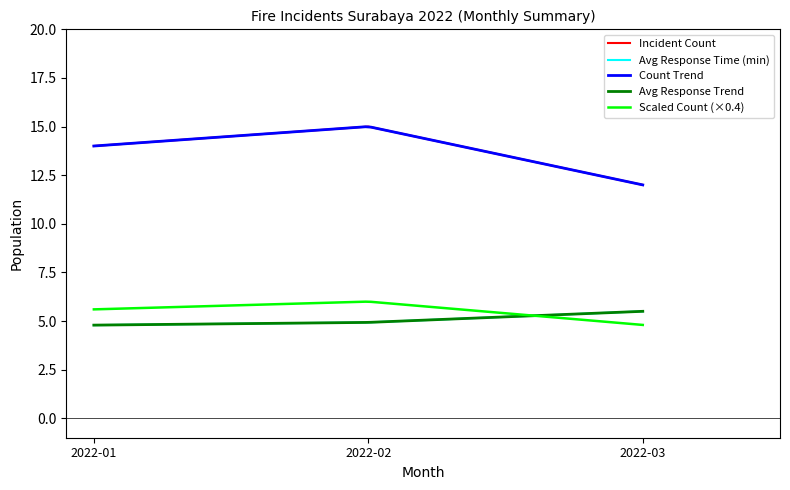

Reading right to left, what are all the values shown in this chart?

2022-03=5.5	2022-02=4.9	2022-01=4.8